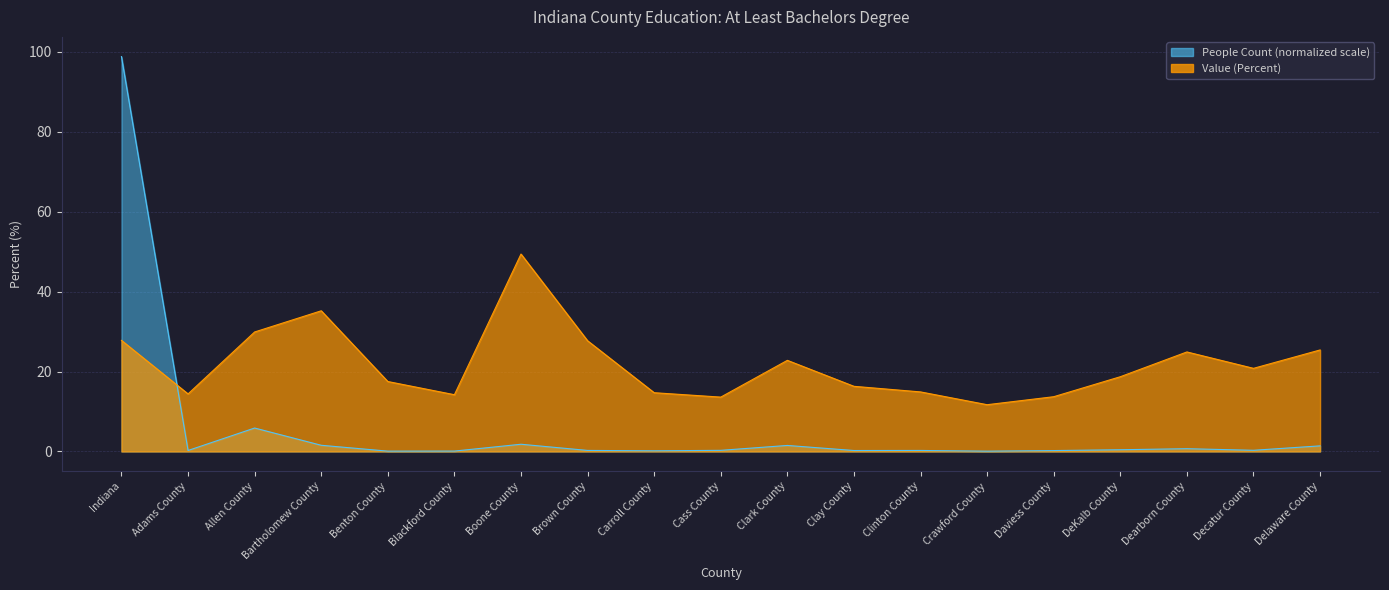

Reading left to right, list all the values displayed in this chart.

People (Education: At Least Bachelors Degree): 98.8	0.2	5.9	1.5	0.1	0.1	1.8	0.3	0.2	0.3	1.5	0.2	0.3	0.1	0.2	0.4	0.7	0.3	1.4
Value (Percent): 27.8	14.4	29.9	35.2	17.5	14.2	49.4	27.7	14.7	13.6	22.8	16.3	14.9	11.7	13.7	18.7	24.9	20.8	25.4